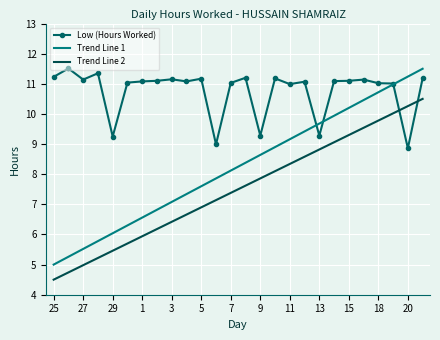

Rank the series by their average value, from highest to lowest.

Low (Hours Worked), Trend Line 1, Trend Line 2